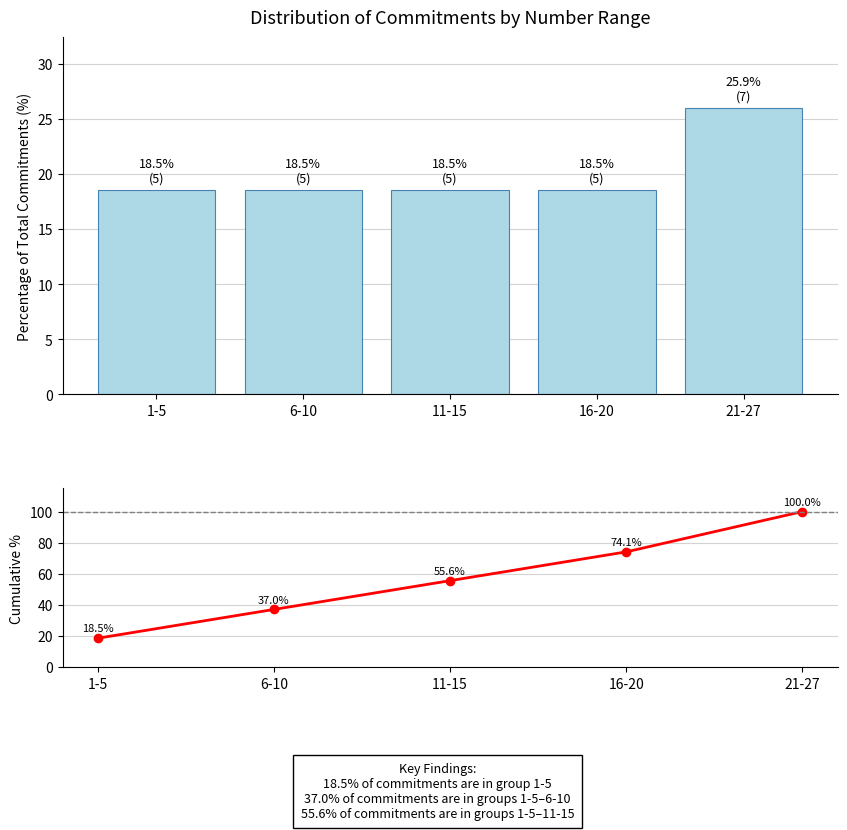

What is the value of the Cumulative % bar at the 1st from the left?

18.5